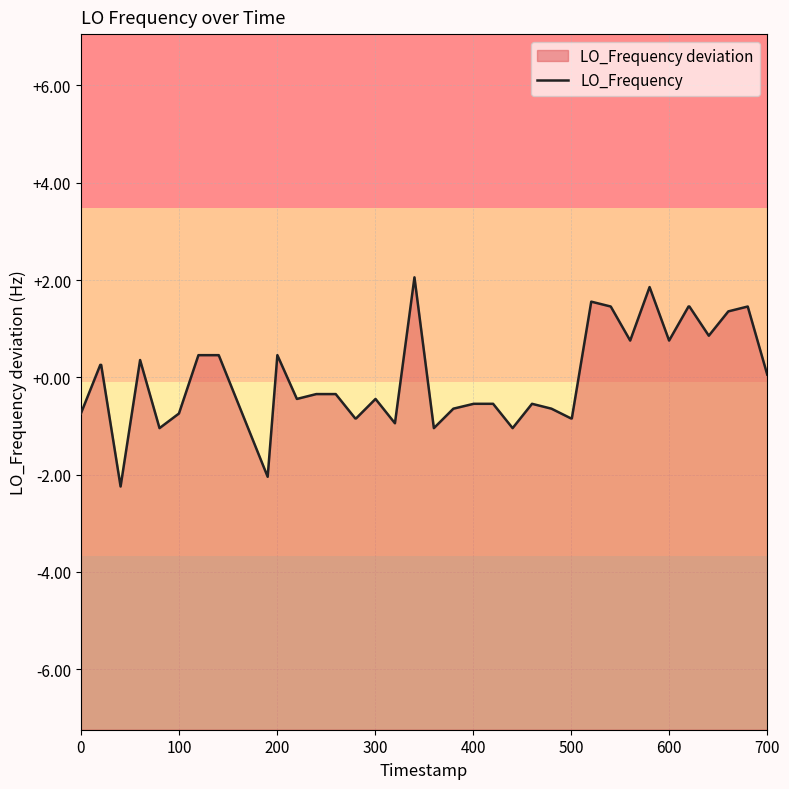

How many lines are shown in the chart?

1